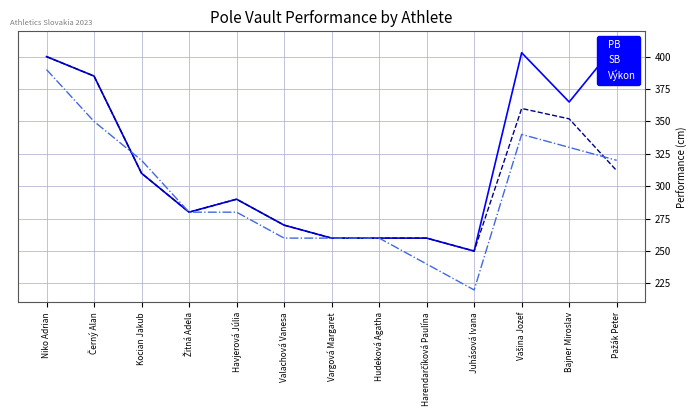

What is the total value across all series at Juhásová Ivana?

720